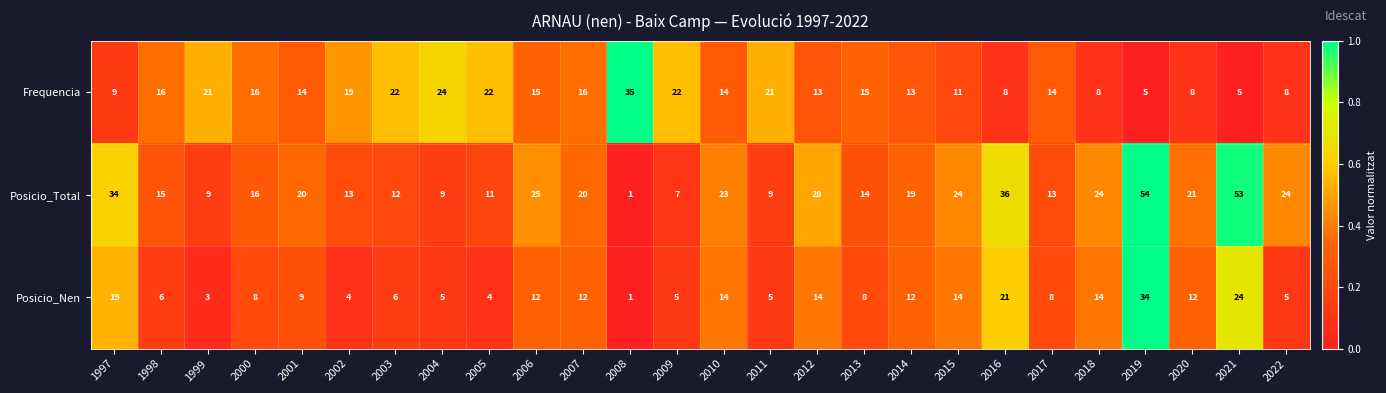

True or false: Posicio_Total has a value of 5 at 2006.

False